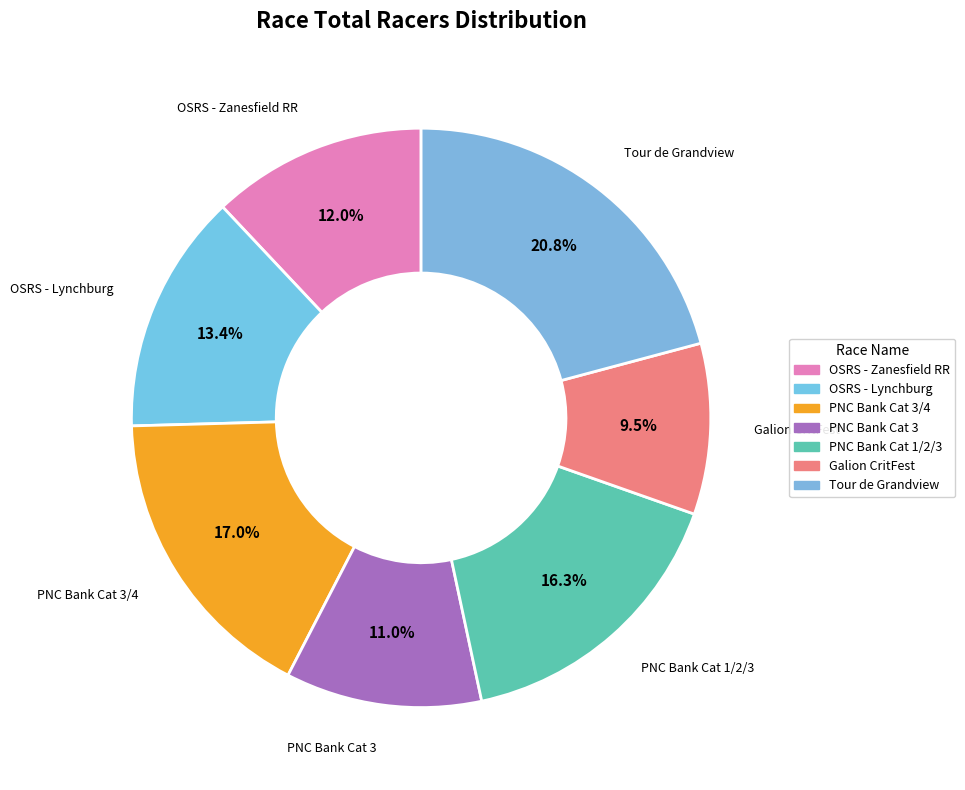

What is the smallest slice in the pie chart?

Galion CritFest